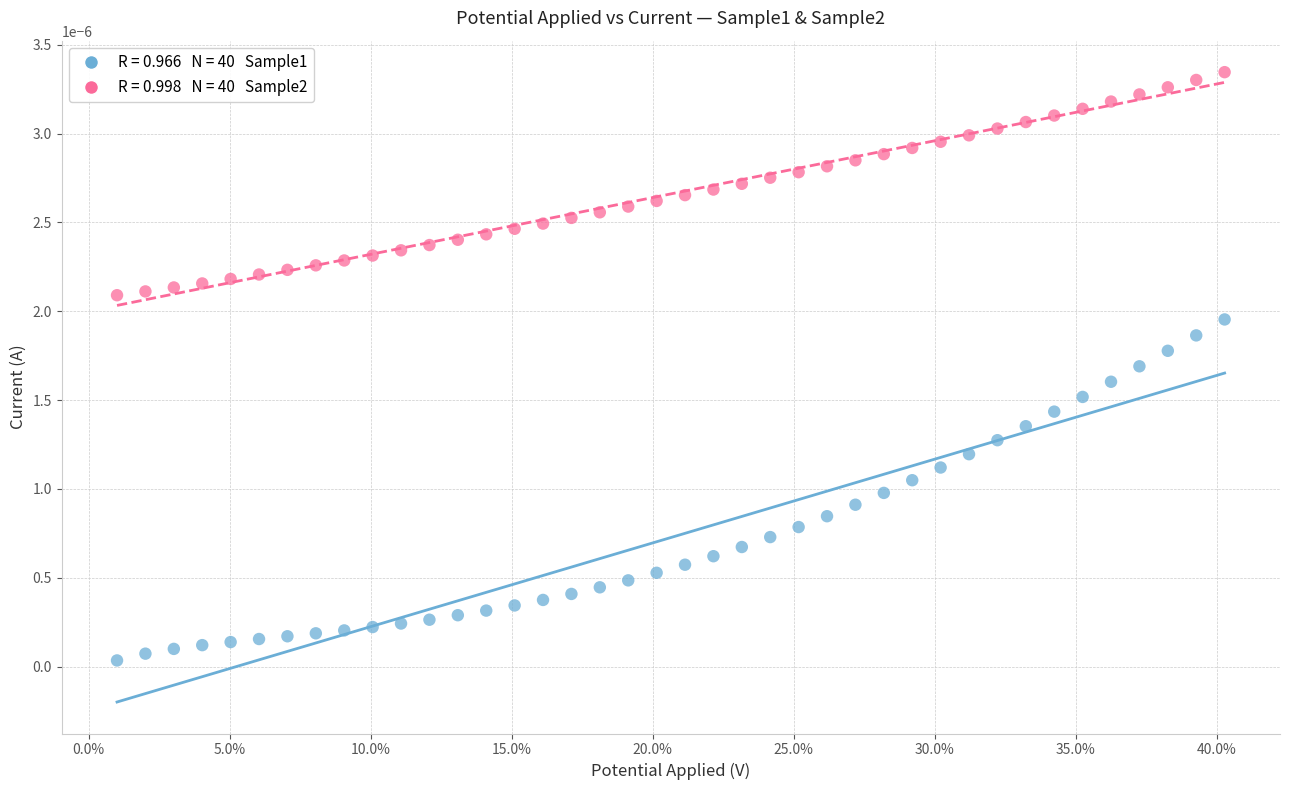

Across all data points, what is the range of X values (max minus min)?

0.4